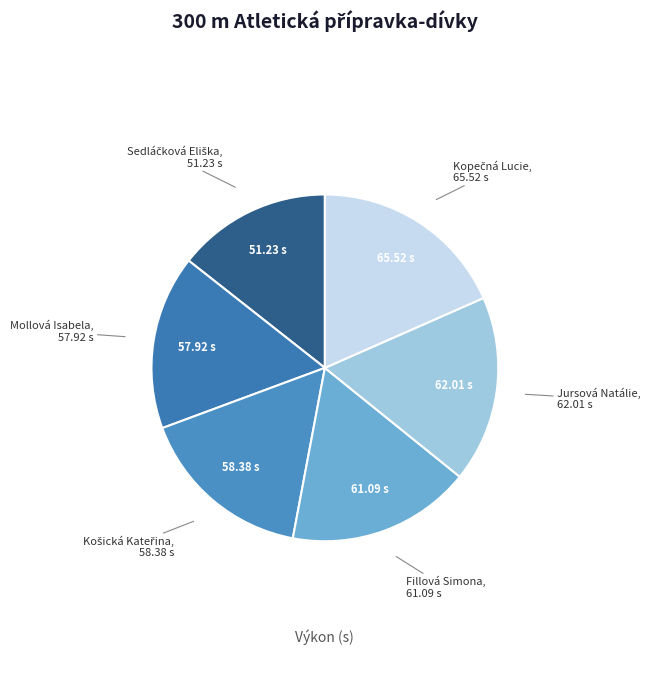

Is there a majority slice in this chart?

No